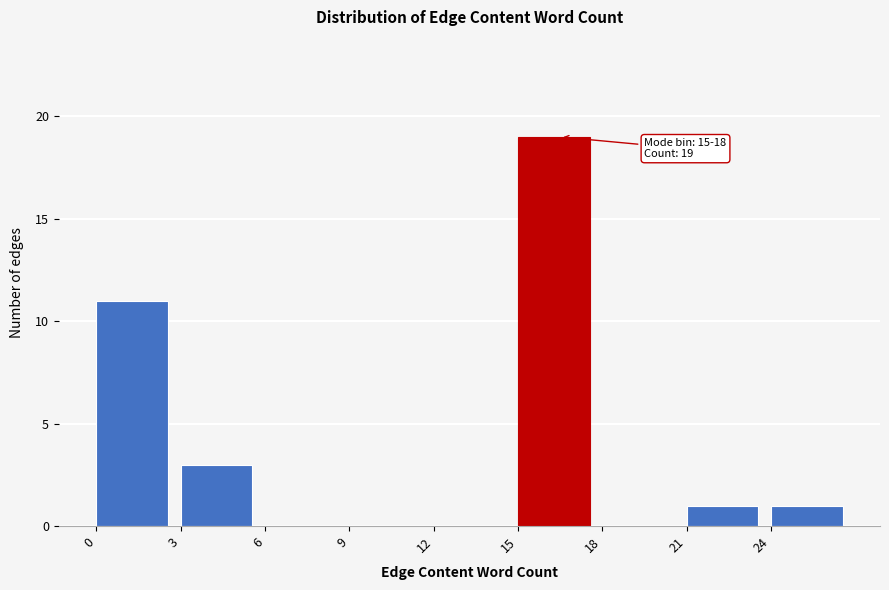

Over which range of the x-axis is the bar tallest?

15 to 18